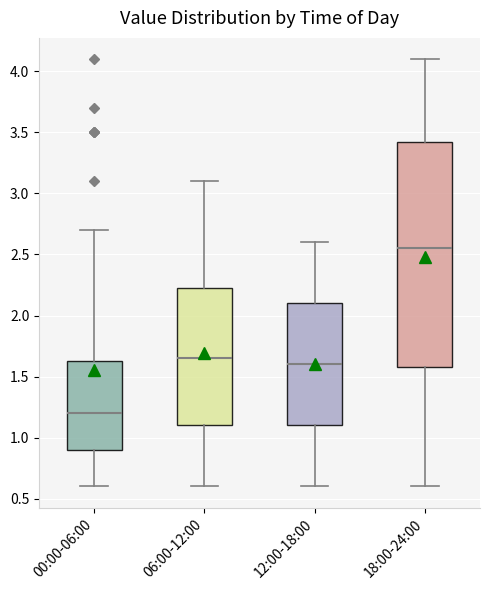

Reading left to right, transcribe this box plot: for each box, give where its median line is, the range the box spans, and where its two whiskers end, as read against the y-axis. The values are not printed on the chart, so give them approximately, as read against the axis.

00:00-06:00: median 1.20, box 0.90 to 1.65, whiskers 0.60 to 2.70
06:00-12:00: median 1.65, box 1.10 to 2.25, whiskers 0.60 to 3.10
12:00-18:00: median 1.60, box 1.10 to 2.10, whiskers 0.60 to 2.60
18:00-24:00: median 2.55, box 1.60 to 3.45, whiskers 0.60 to 4.10